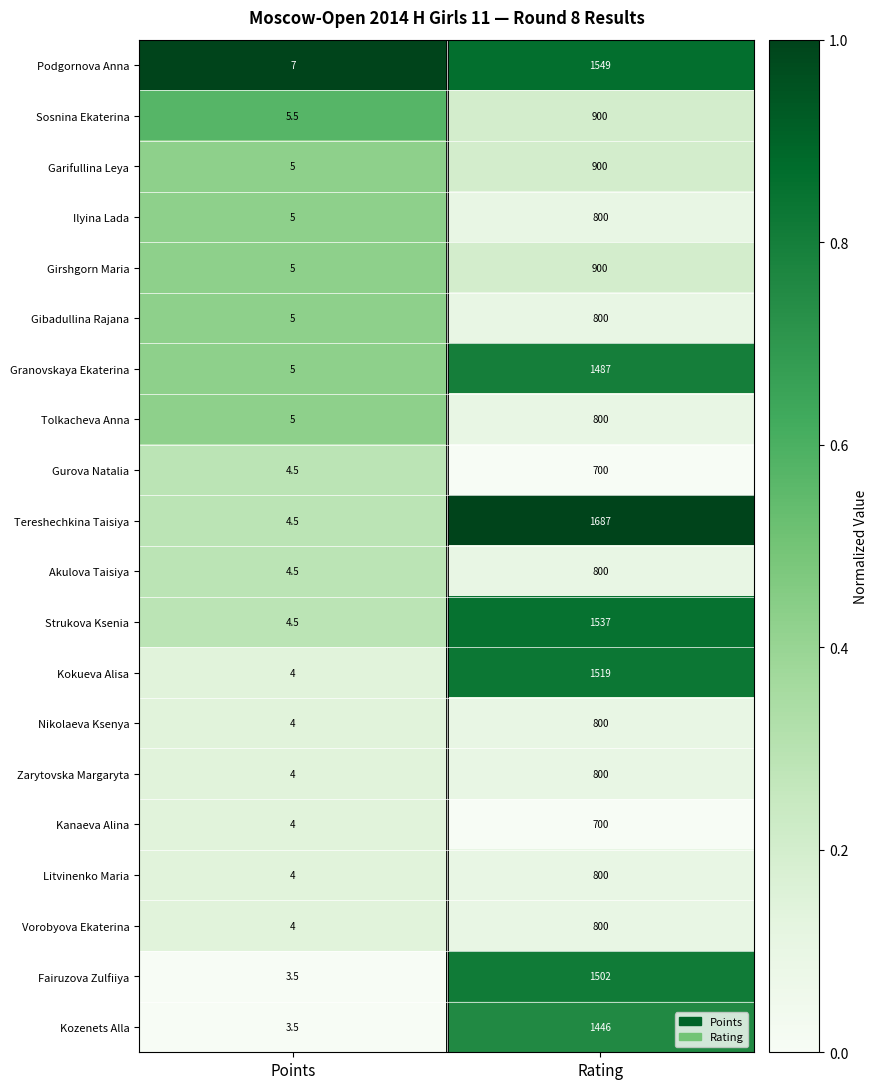

Which series has the largest range (max minus min)?

Tereshechkina Taisiya